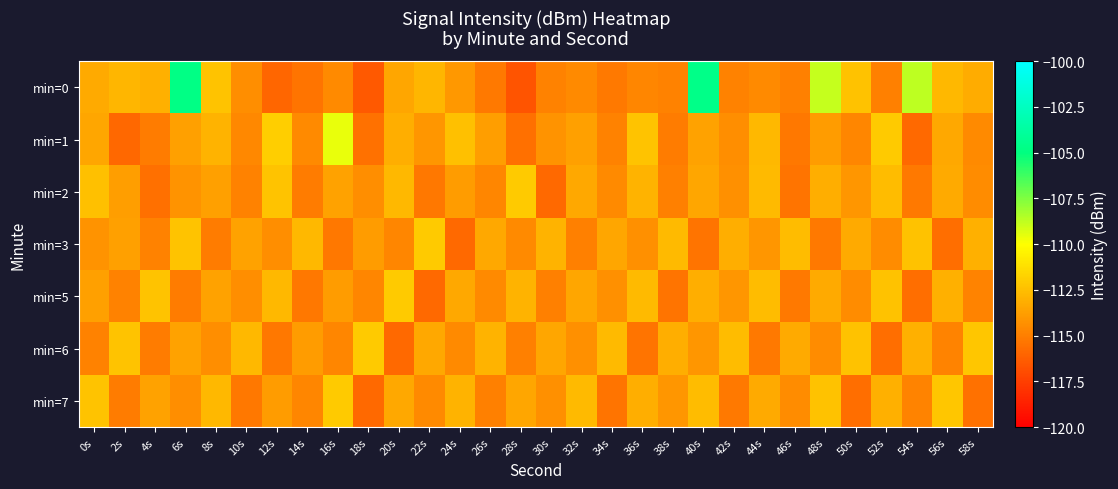

Reading left to right, extract all data points from this chart.

min=0: 0s=-113.3	2s=-112.9	4s=-113.1	6s=-104.8	8s=-112.3	10s=-114.5	12s=-116.0	14s=-115.4	16s=-114.6	18s=-116.4	20s=-113.5	22s=-112.9	24s=-114.0	26s=-115.2	28s=-116.7	30s=-114.8	32s=-114.6	34s=-115.2	36s=-114.7	38s=-114.9	40s=-104.7	42s=-114.9	44s=-114.6	46s=-114.9	48s=-108.9	50s=-112.4	52s=-115.0	54s=-108.7	56s=-112.8	58s=-113.3
min=1: 0s=-113.5	2s=-115.9	4s=-115.1	6s=-113.7	8s=-112.9	10s=-114.7	12s=-111.9	14s=-114.5	16s=-109.6	18s=-115.5	20s=-113.2	22s=-114.1	24s=-112.5	26s=-113.8	28s=-115.6	30s=-114.2	32s=-113.7	34s=-114.9	36s=-112.3	38s=-115.1	40s=-113.6	42s=-114.4	44s=-112.8	46s=-115.3	48s=-113.9	50s=-114.7	52s=-112.1	54s=-115.8	56s=-113.4	58s=-114.6
min=2: 0s=-112.5	2s=-113.8	4s=-115.6	6s=-114.2	8s=-113.7	10s=-114.9	12s=-112.3	14s=-115.1	16s=-113.6	18s=-114.4	20s=-112.8	22s=-115.3	24s=-113.9	26s=-114.7	28s=-112.1	30s=-115.8	32s=-113.4	34s=-114.6	36s=-112.9	38s=-115.0	40s=-113.5	42s=-114.3	44s=-112.7	46s=-115.4	48s=-113.2	50s=-114.1	52s=-112.6	54s=-115.2	56s=-113.3	58s=-114.5
min=3: 0s=-114.2	2s=-113.7	4s=-114.9	6s=-112.3	8s=-115.1	10s=-113.6	12s=-114.4	14s=-112.8	16s=-115.3	18s=-113.9	20s=-114.7	22s=-112.1	24s=-115.8	26s=-113.4	28s=-114.6	30s=-112.9	32s=-115.0	34s=-113.5	36s=-114.3	38s=-112.7	40s=-115.4	42s=-113.2	44s=-114.1	46s=-112.6	48s=-115.2	50s=-113.3	52s=-114.5	54s=-112.4	56s=-115.7	58s=-113.1
min=5: 0s=-113.7	2s=-114.9	4s=-112.3	6s=-115.1	8s=-113.6	10s=-114.4	12s=-112.8	14s=-115.3	16s=-113.9	18s=-114.7	20s=-112.1	22s=-115.8	24s=-113.4	26s=-114.6	28s=-112.9	30s=-115.0	32s=-113.5	34s=-114.3	36s=-112.7	38s=-115.4	40s=-113.2	42s=-114.1	44s=-112.6	46s=-115.2	48s=-113.3	50s=-114.5	52s=-112.4	54s=-115.7	56s=-113.1	58s=-114.8
min=6: 0s=-114.9	2s=-112.3	4s=-115.1	6s=-113.6	8s=-114.4	10s=-112.8	12s=-115.3	14s=-113.9	16s=-114.7	18s=-112.1	20s=-115.8	22s=-113.4	24s=-114.6	26s=-112.9	28s=-115.0	30s=-113.5	32s=-114.3	34s=-112.7	36s=-115.4	38s=-113.2	40s=-114.1	42s=-112.6	44s=-115.2	46s=-113.3	48s=-114.5	50s=-112.4	52s=-115.7	54s=-113.1	56s=-114.8	58s=-112.2
min=7: 0s=-112.3	2s=-115.1	4s=-113.6	6s=-114.4	8s=-112.8	10s=-115.3	12s=-113.9	14s=-114.7	16s=-112.1	18s=-115.8	20s=-113.4	22s=-114.6	24s=-112.9	26s=-115.0	28s=-113.5	30s=-114.3	32s=-112.7	34s=-115.4	36s=-113.2	38s=-114.1	40s=-112.6	42s=-115.2	44s=-113.3	46s=-114.5	48s=-112.4	50s=-115.7	52s=-113.1	54s=-114.8	56s=-112.2	58s=-115.5